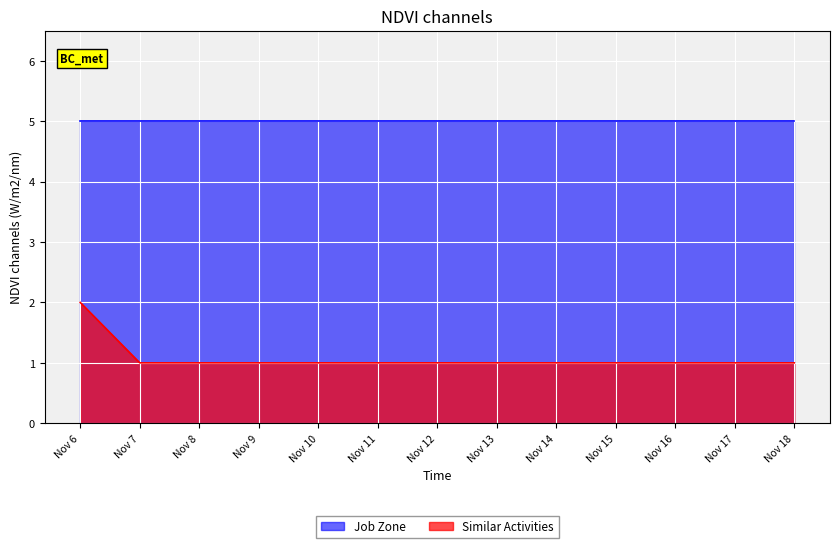

The Similar Activities series shows 0 at Nov 15. True or false?

False